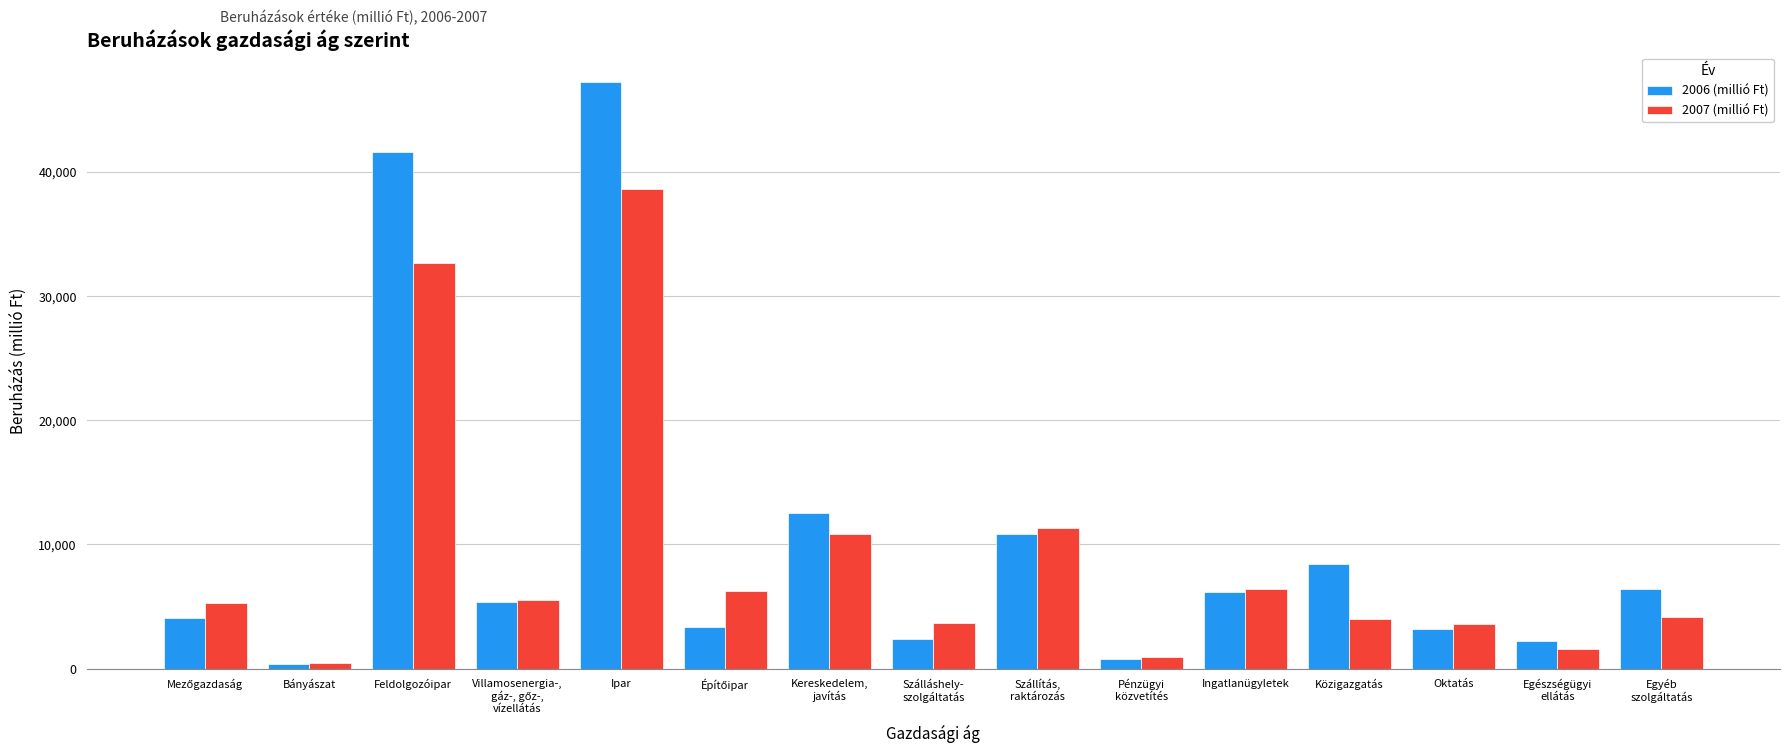

What is the sum of all 2007 (millió Ft) values?

135383